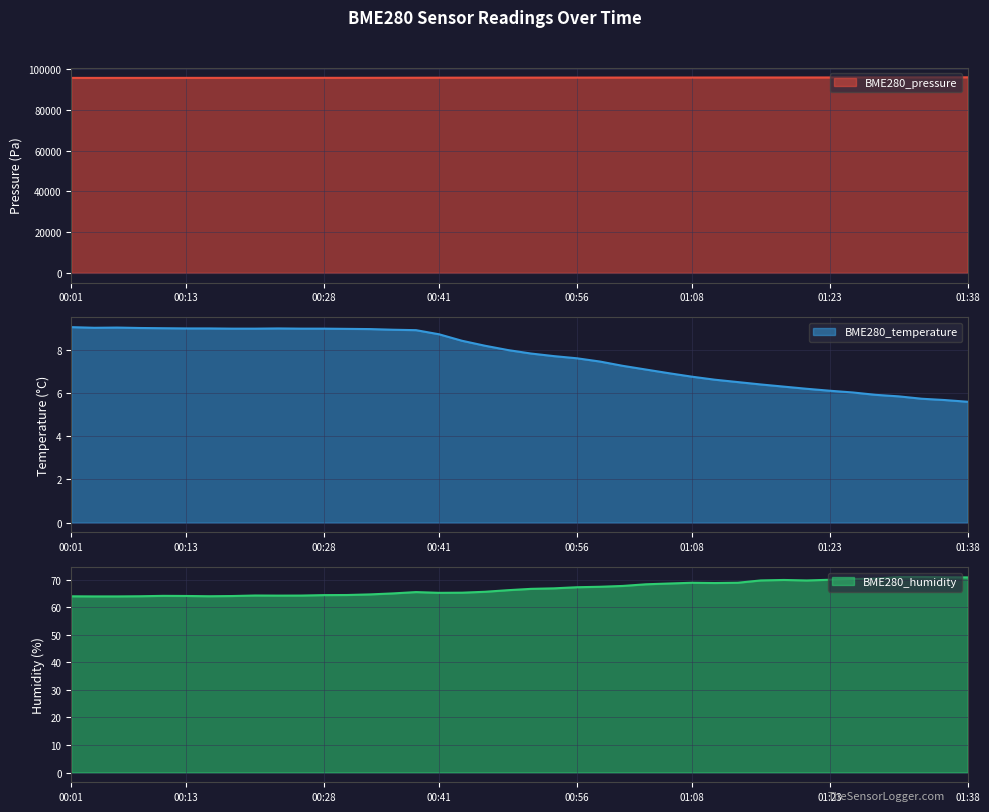

Reading left to right, list all the values displayed in this chart.

BME280_pressure: 95767.5	95763.3	95770.1	95765.6	95768.9	95777.8	95779.9	95782.4	95786.2	95785.6	95788.1	95796.8	95801.4	95810.8	95827.9	95847.7	95866.8	95878.7	95887.8	95895.9	95902.4	95913.8	95916.4	95919.6	95930.4	95931.9	95940.4	95945.1	95947.8	95958.2	95963.9	95965.8	95969.5	95979.8	95993.3	95999.7	96010.1	96021.5	96040.2	96051.5
BME280_temperature: 9.0	9.0	9.0	9.0	9.0	9.0	9.0	9.0	9.0	9.0	9.0	9.0	9.0	8.9	8.9	8.9	8.7	8.4	8.2	8.0	7.8	7.7	7.6	7.5	7.2	7.1	6.9	6.8	6.6	6.5	6.4	6.3	6.2	6.1	6.0	5.9	5.8	5.7	5.7	5.6
BME280_humidity: 63.9	63.9	63.9	64.0	64.1	64.1	64.0	64.0	64.2	64.2	64.2	64.4	64.4	64.6	65.0	65.5	65.2	65.2	65.6	66.2	66.6	66.8	67.2	67.4	67.7	68.3	68.6	68.8	68.8	68.9	69.7	69.9	69.7	69.9	70.2	70.4	70.9	71.0	70.8	70.8